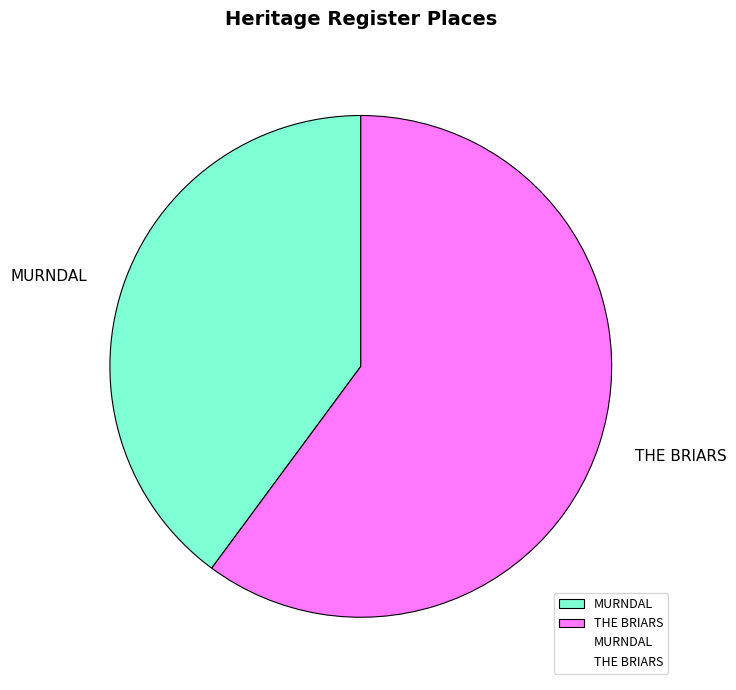

Combined, do THE BRIARS and MURNDAL account for over 50%?

Yes